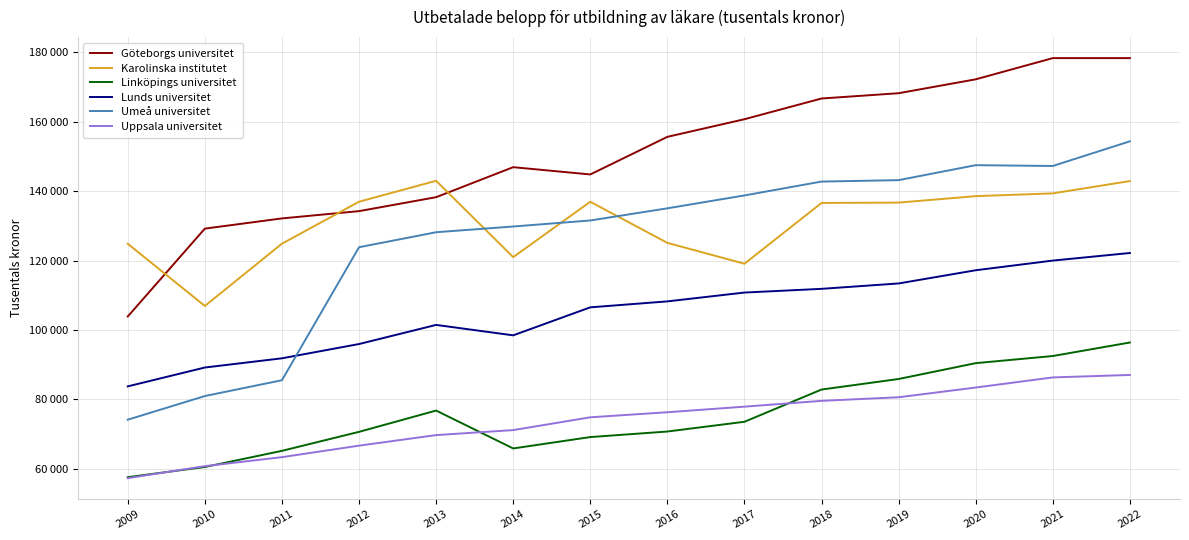

Does the chart have visible grid lines?

Yes